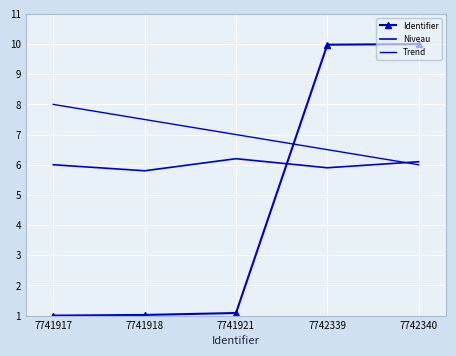

Is it true that Trend equals 6.5 at 7742339?

True